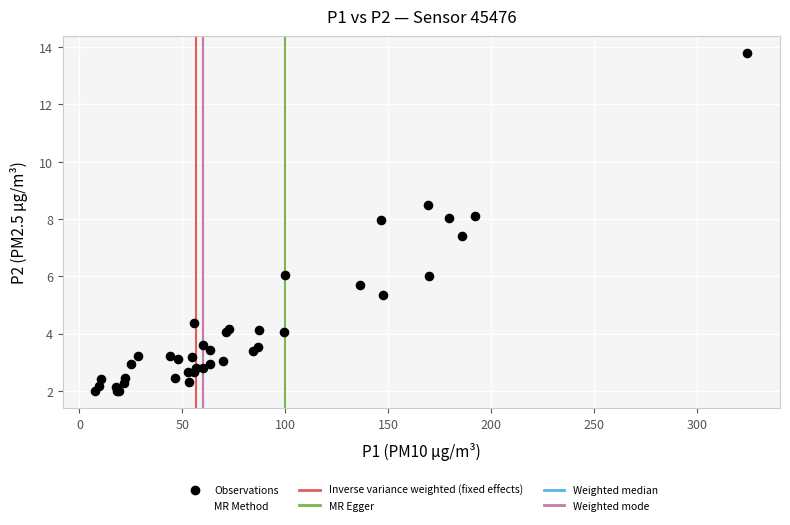

What Y value in the scatter plot is closest to 7?

7.4